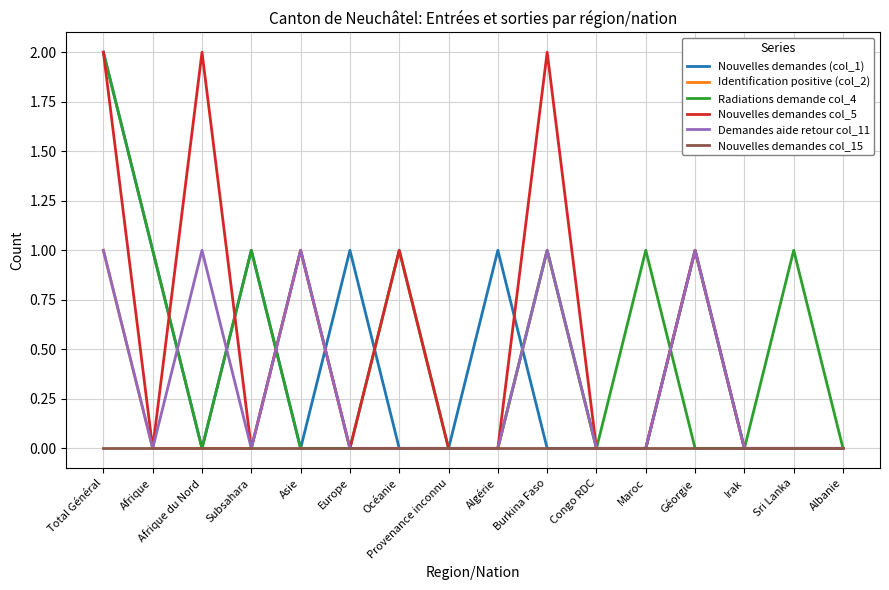

True or false: Radiations demande col_4 has more than 1 points higher than both neighbors.

True